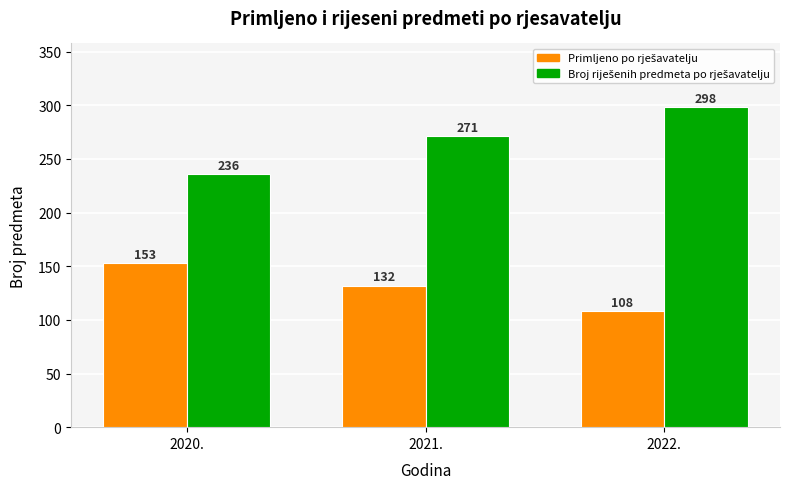

What is the difference between the highest and lowest values at 2021.?

139